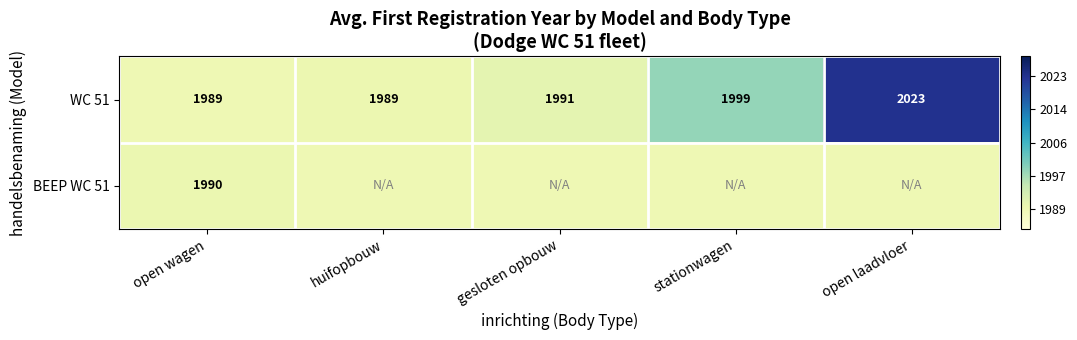

What is the smallest value displayed?

1989.3